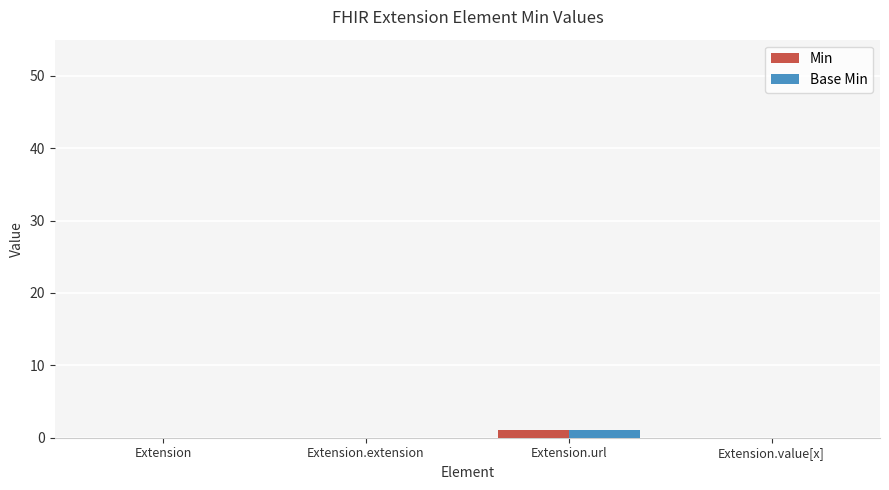

What value does the Base Min series have at Extension.url?

1